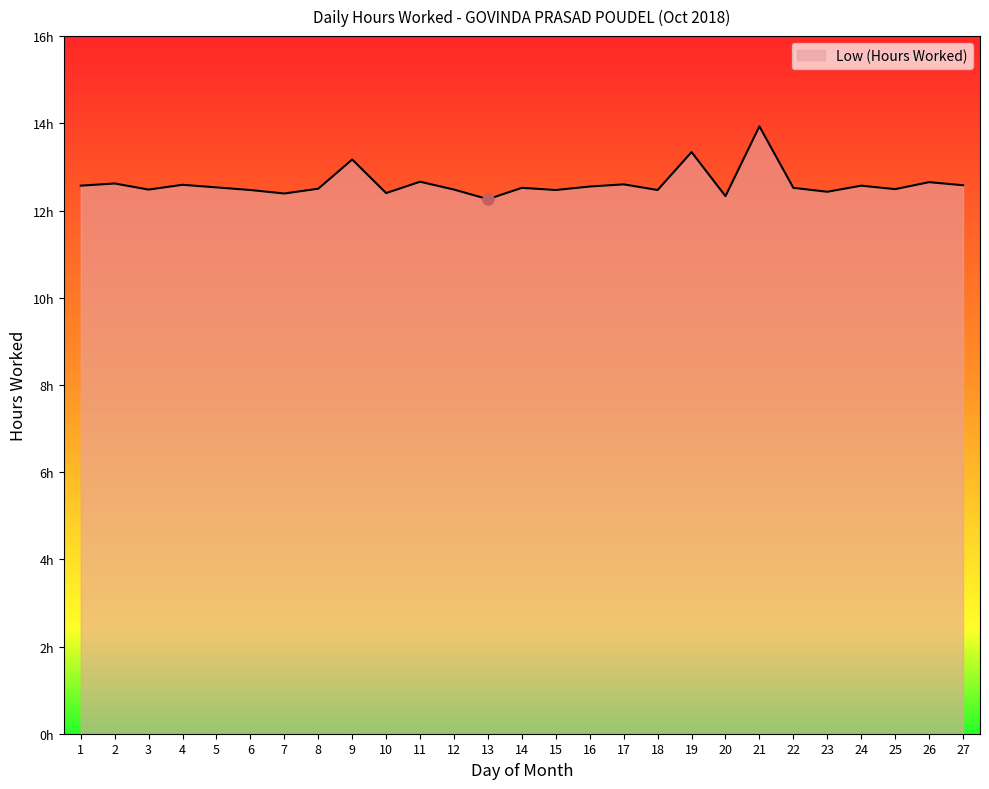

Rank the categories by value from highest to lowest.

21, 19, 9, 11, 26, 2, 17, 4, 27, 1, 24, 16, 5, 14, 22, 8, 25, 3, 12, 6, 15, 18, 23, 10, 7, 20, 13